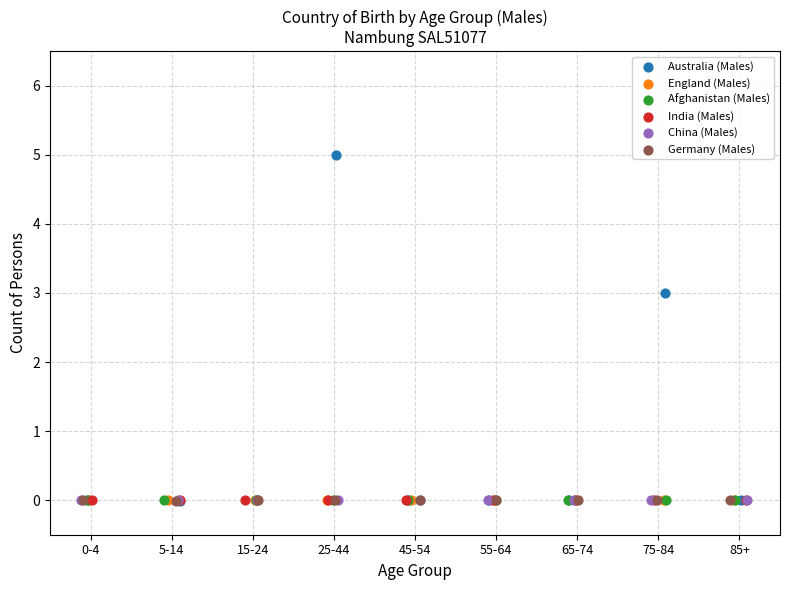

Which series reaches the maximum Y coordinate?

Australia (Males)